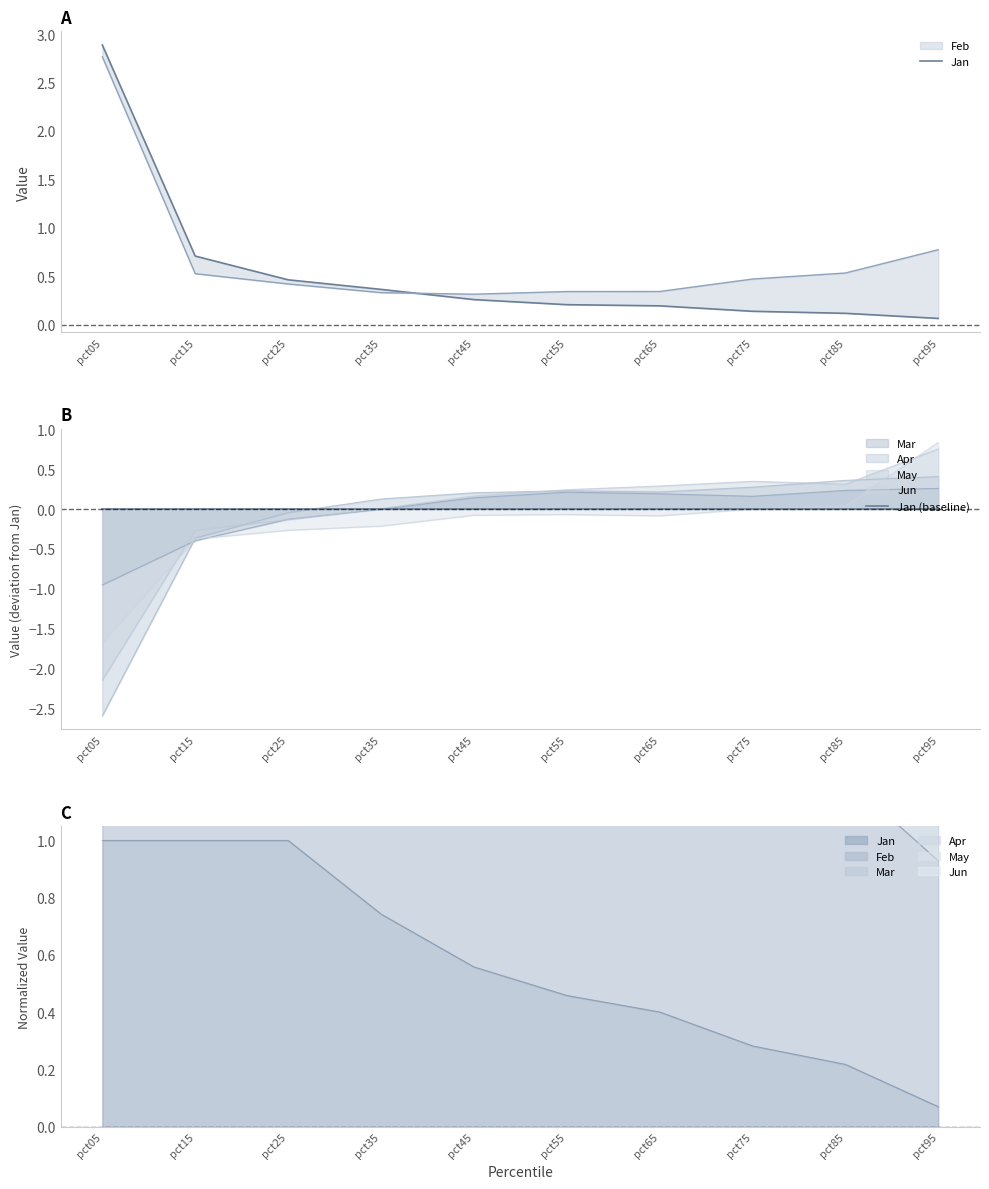

True or false: Jan has more than 1 interior local peaks.

False